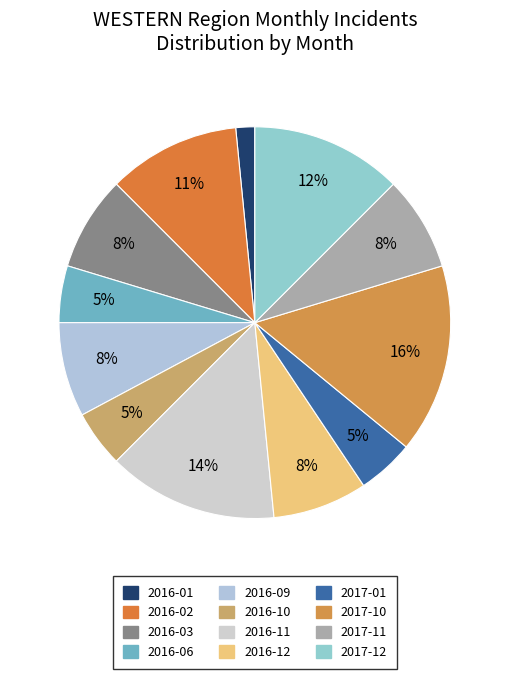

Which slice is the smallest?

2016-01